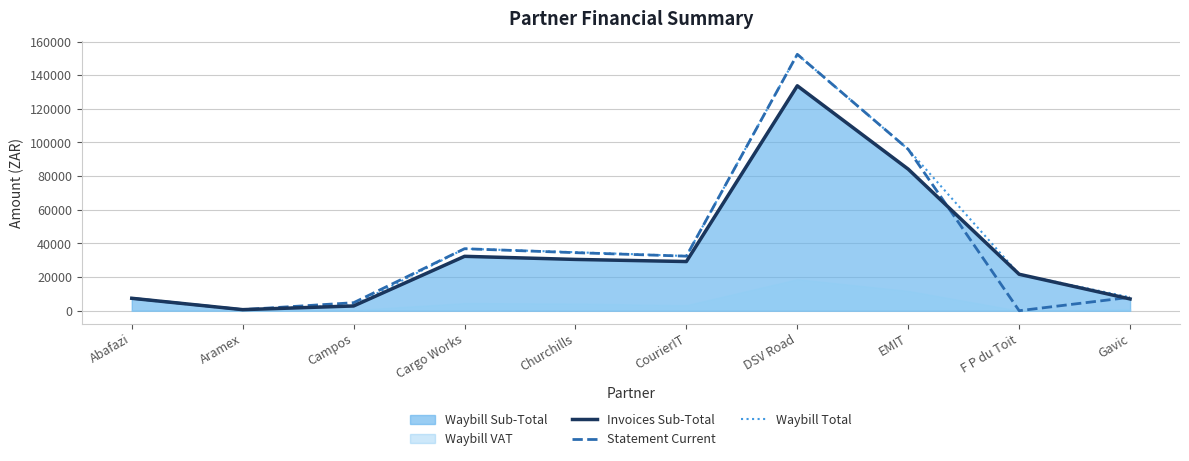

List the labels in order of Waybill Total value, smallest first.

Aramex, Campos, Abafazi, Gavic, F P du Toit, CourierIT, Churchills, Cargo Works, EMIT, DSV Road